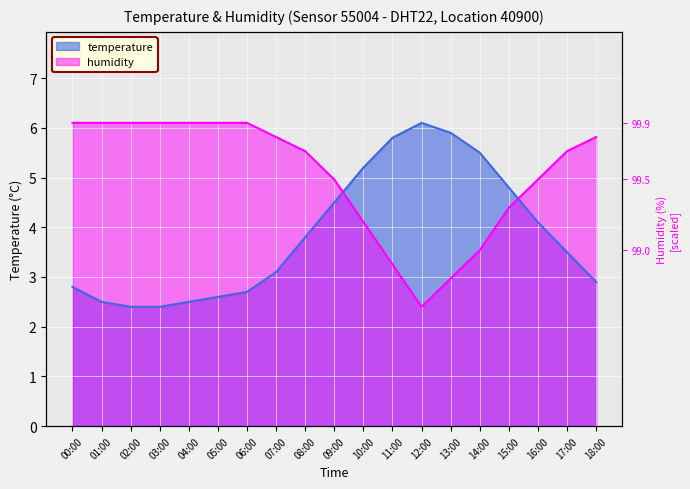

Reading left to right, extract all data points from this chart.

temperature: 2.8	2.5	2.4	2.4	2.5	2.6	2.7	3.1	3.8	4.5	5.2	5.8	6.1	5.9	5.5	4.8	4.1	3.5	2.9
humidity: 6.1	6.1	6.1	6.1	6.1	6.1	6.1	5.8	5.5	5.0	4.1	3.3	2.4	3.0	3.5	4.4	5.0	5.5	5.8